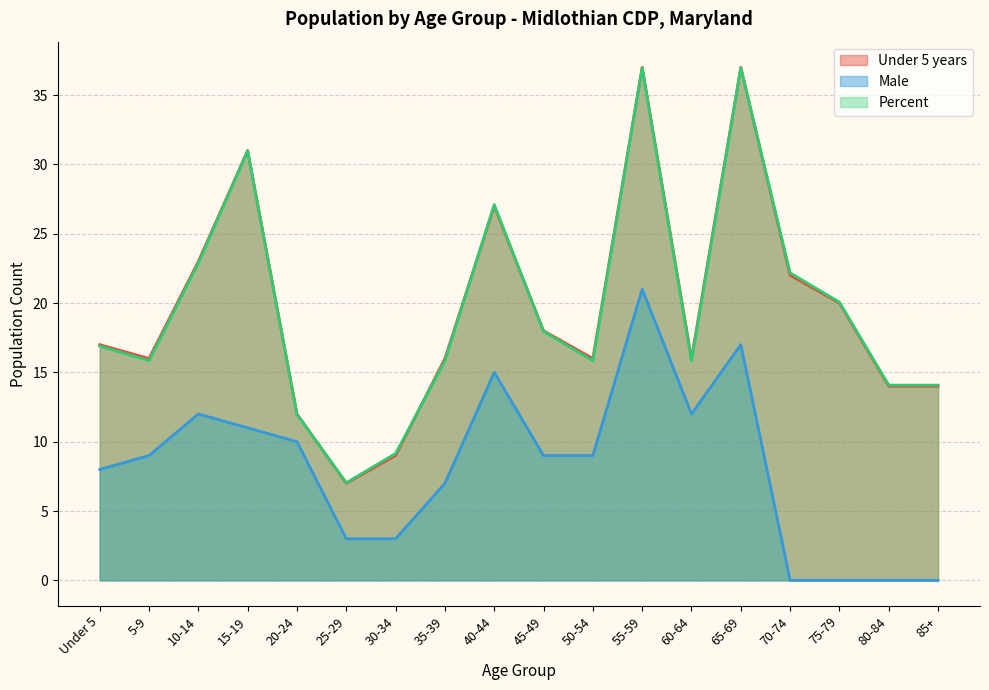

True or false: Under 5 years and Male cross at least once.

False